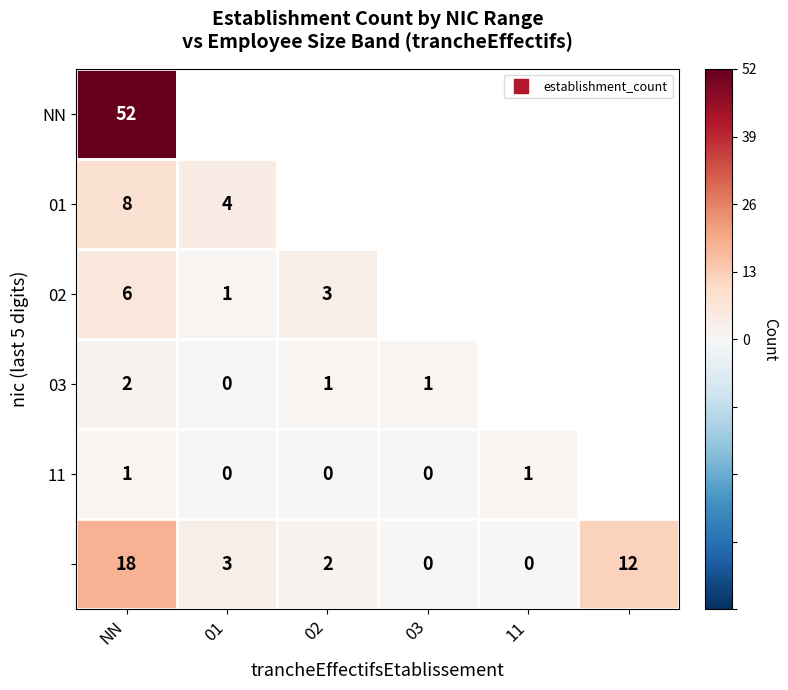

Which category has the highest value in the 11 series?

NN